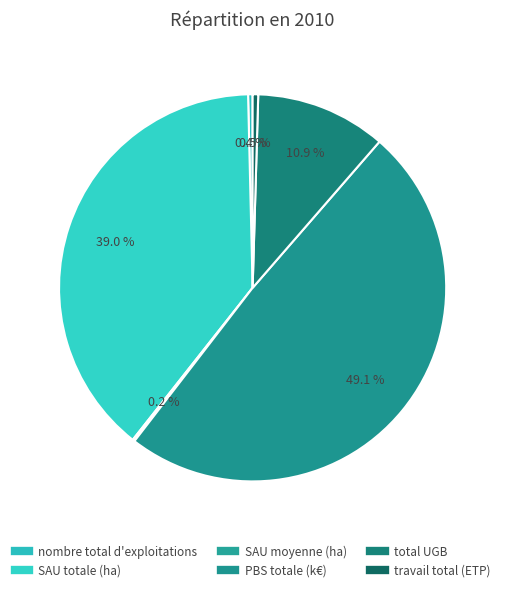

To the nearest percent, what is the difference between the largest and smallest slice percentages?

49%